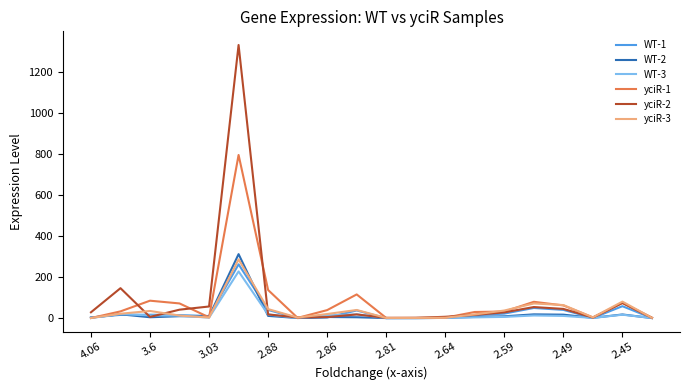

Which series has the widest spread of values?

yciR-2